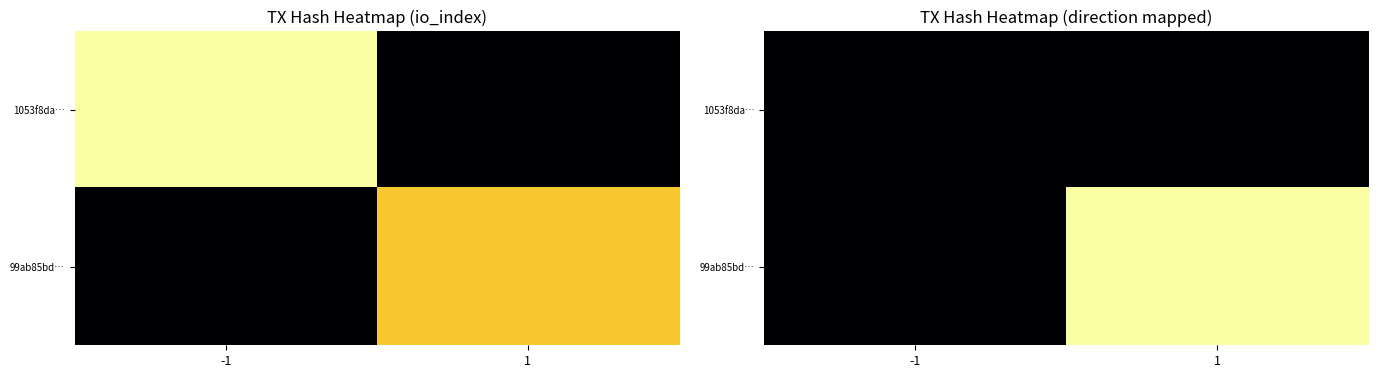

Rank the series at 1 from highest to lowest value.

99ab85bd…, 1053f8da…